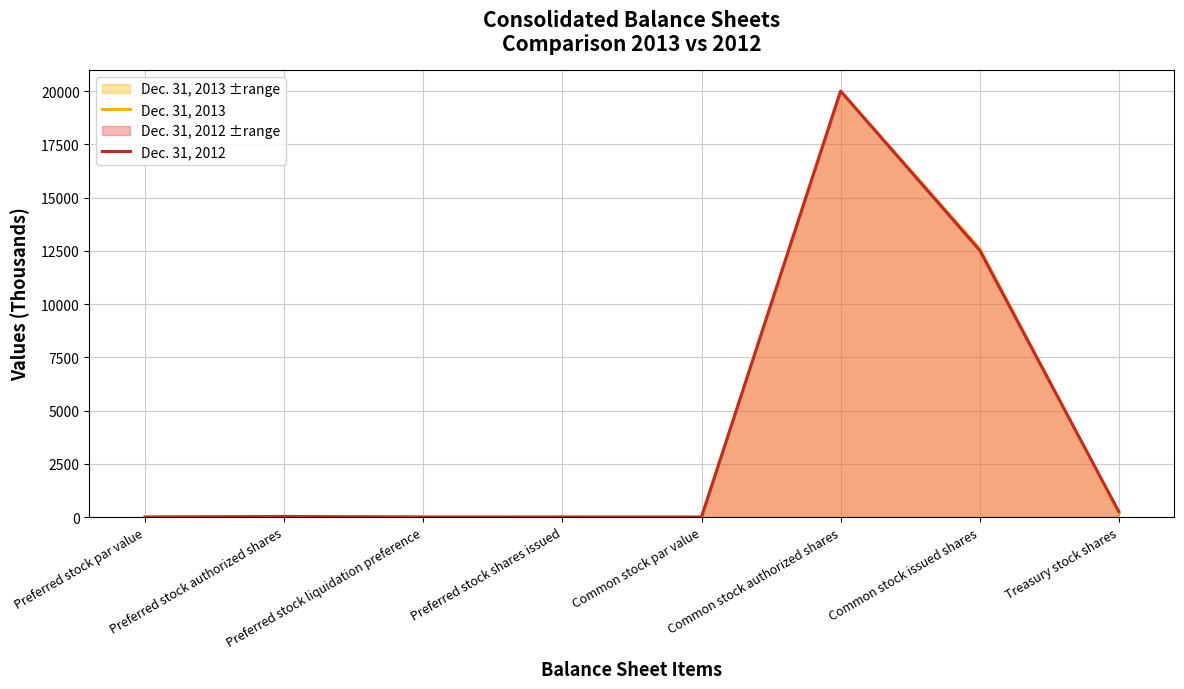

Which series has the largest range (max minus min)?

Dec. 31, 2013